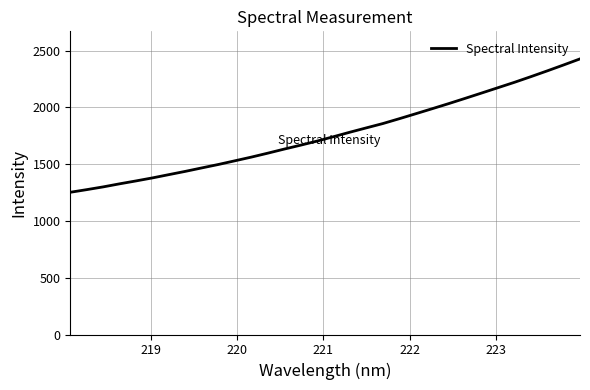

True or false: there are more than 2 points higher than both neighbors.

False